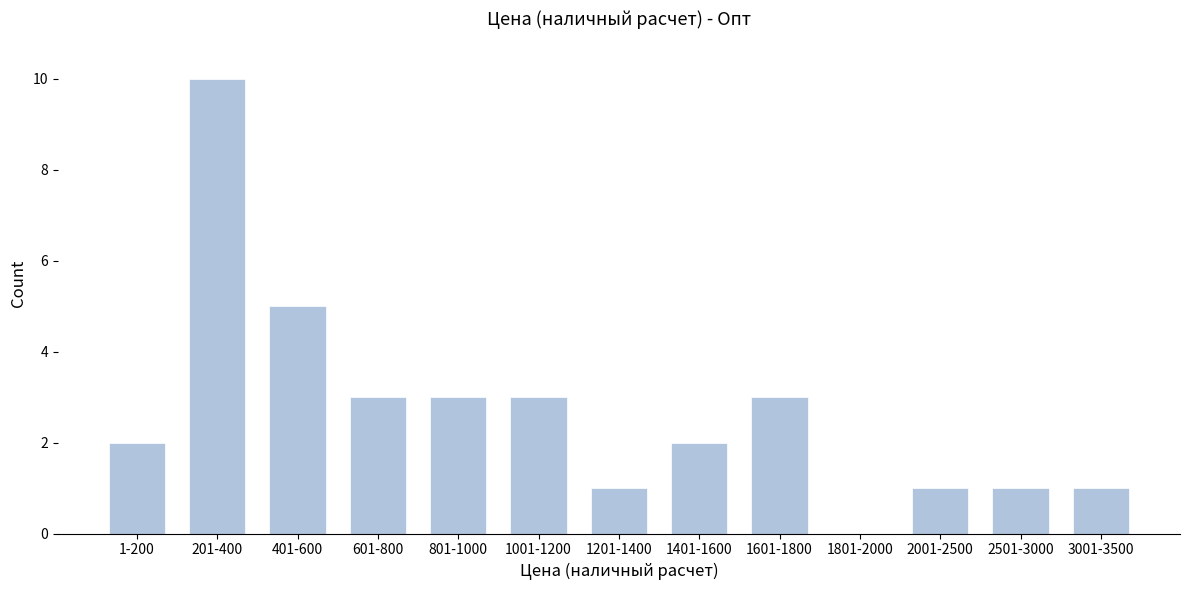

Reading right to left, transcribe all the data shown in this chart.

3001-3500=1	2501-3000=1	2001-2500=1	1801-2000=0	1601-1800=3	1401-1600=2	1201-1400=1	1001-1200=3	801-1000=3	601-800=3	401-600=5	201-400=10	1-200=2